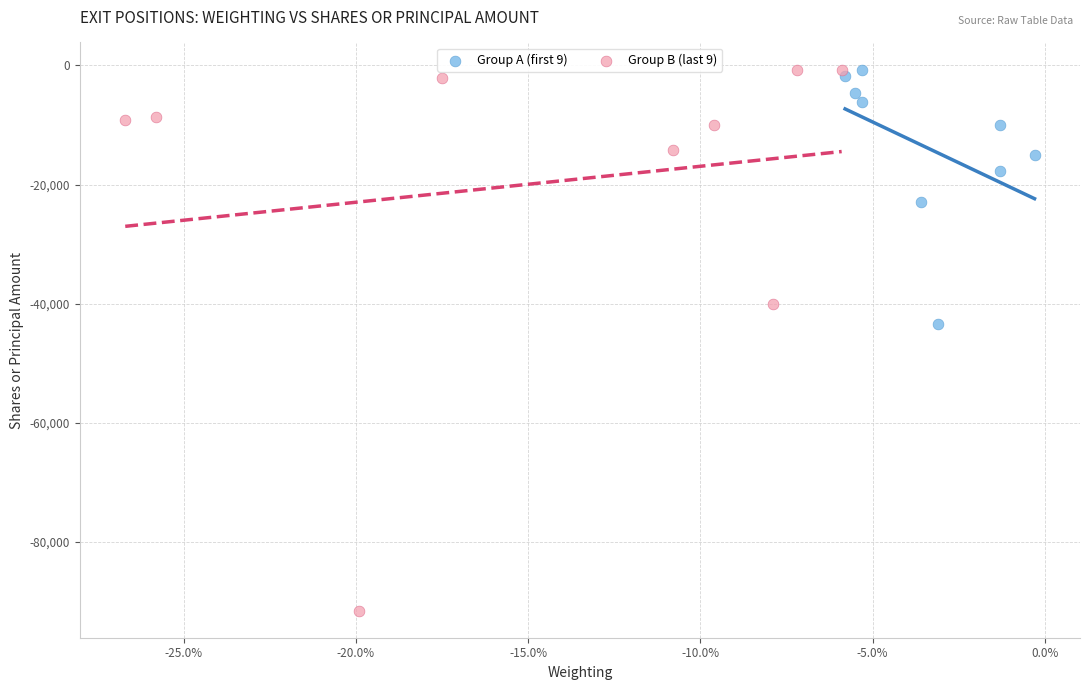

What are all the series names shown in the legend?

Group A (first 9), Group B (last 9)